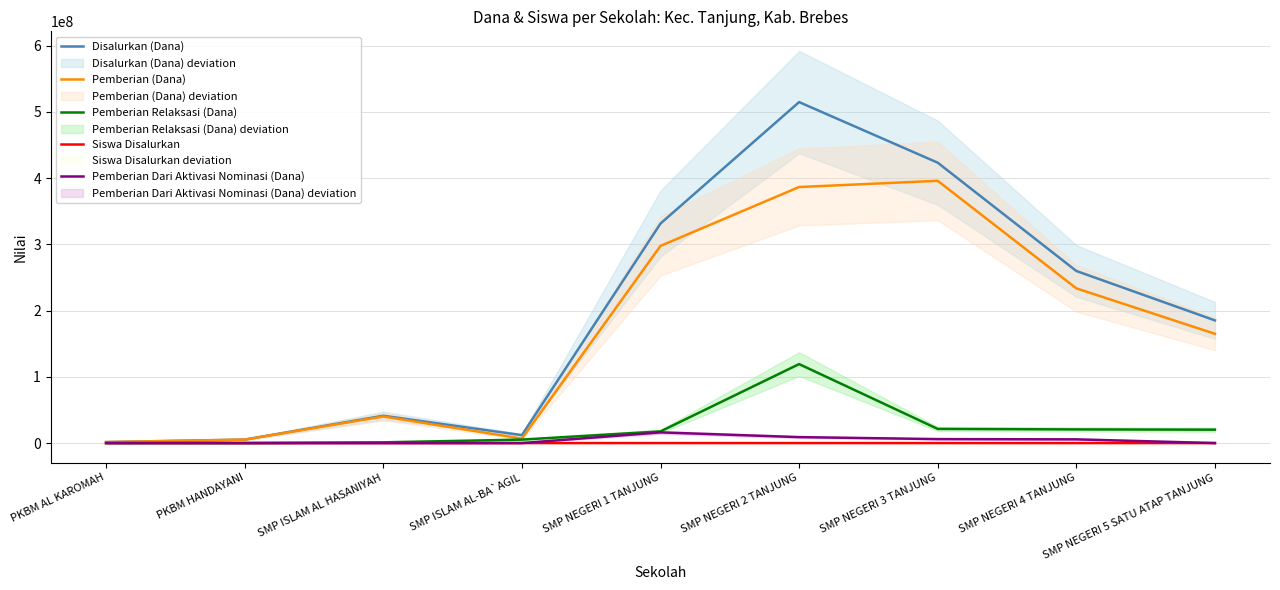

Which series has the widest spread of values?

Disalurkan (Dana)